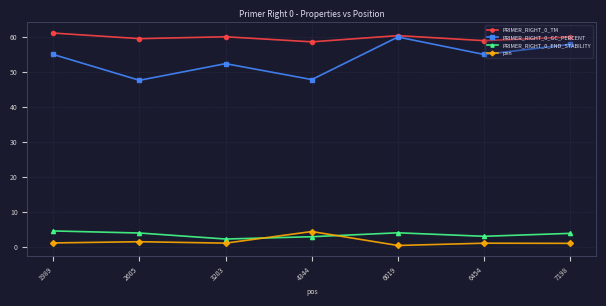

What is the lowest value of the pen series?

0.4